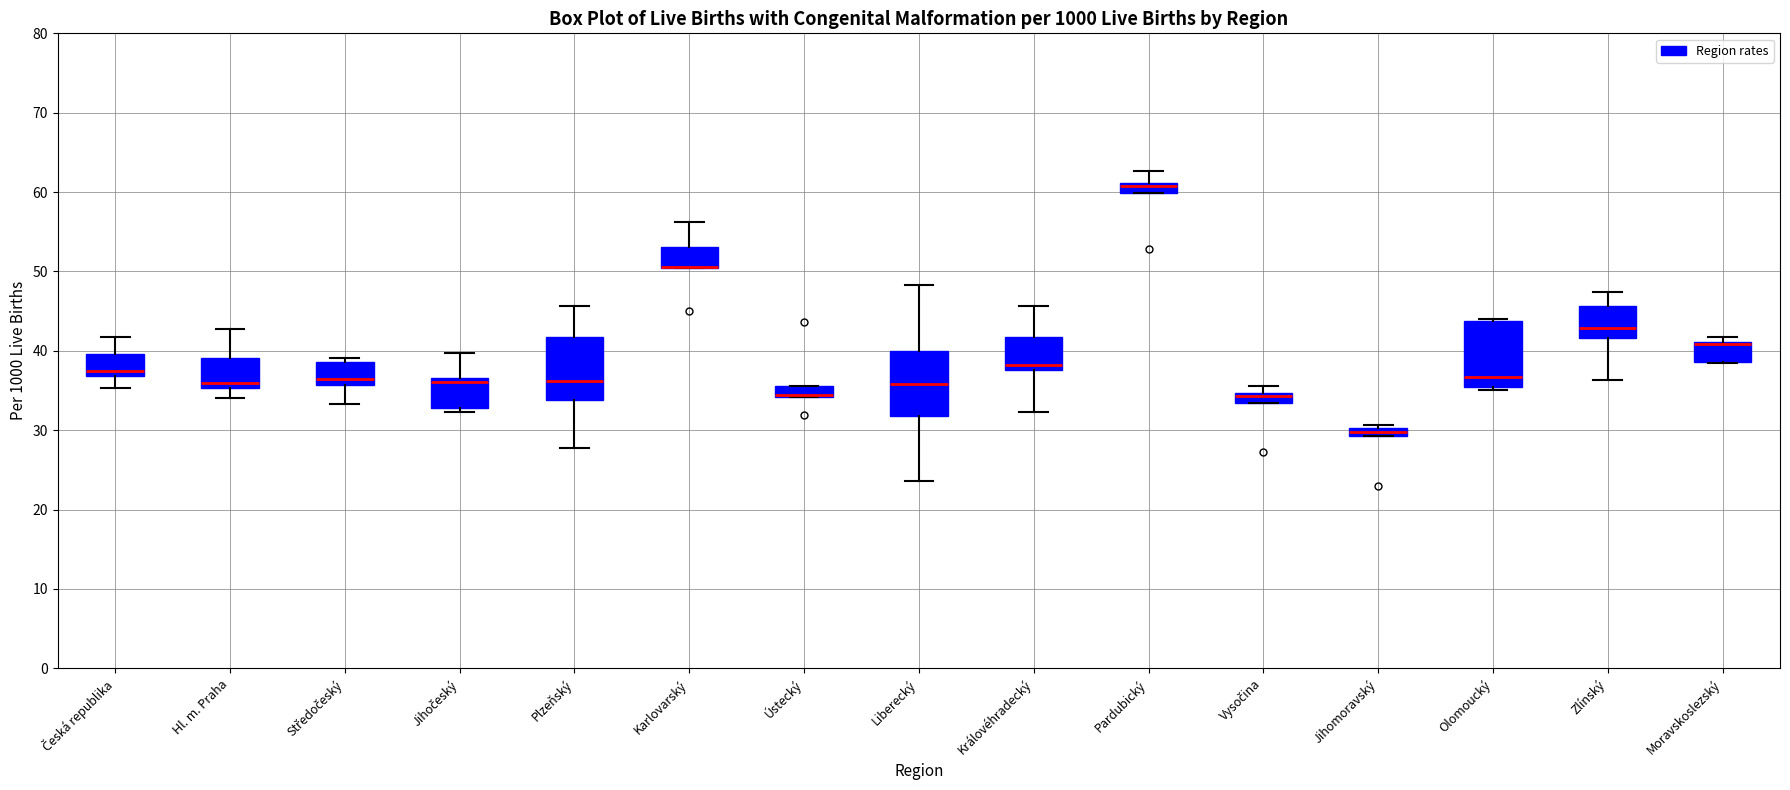

Where is the upper edge of the box for Jihomoravský on the y-axis? The values are not printed on the chart, so give them approximately, as read against the axis.

30